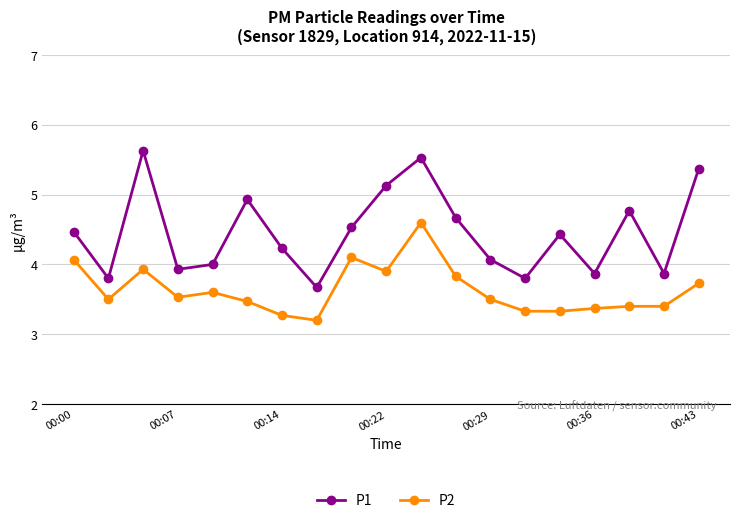

What is the difference between the second highest and minimum values in the P1 series?

1.9